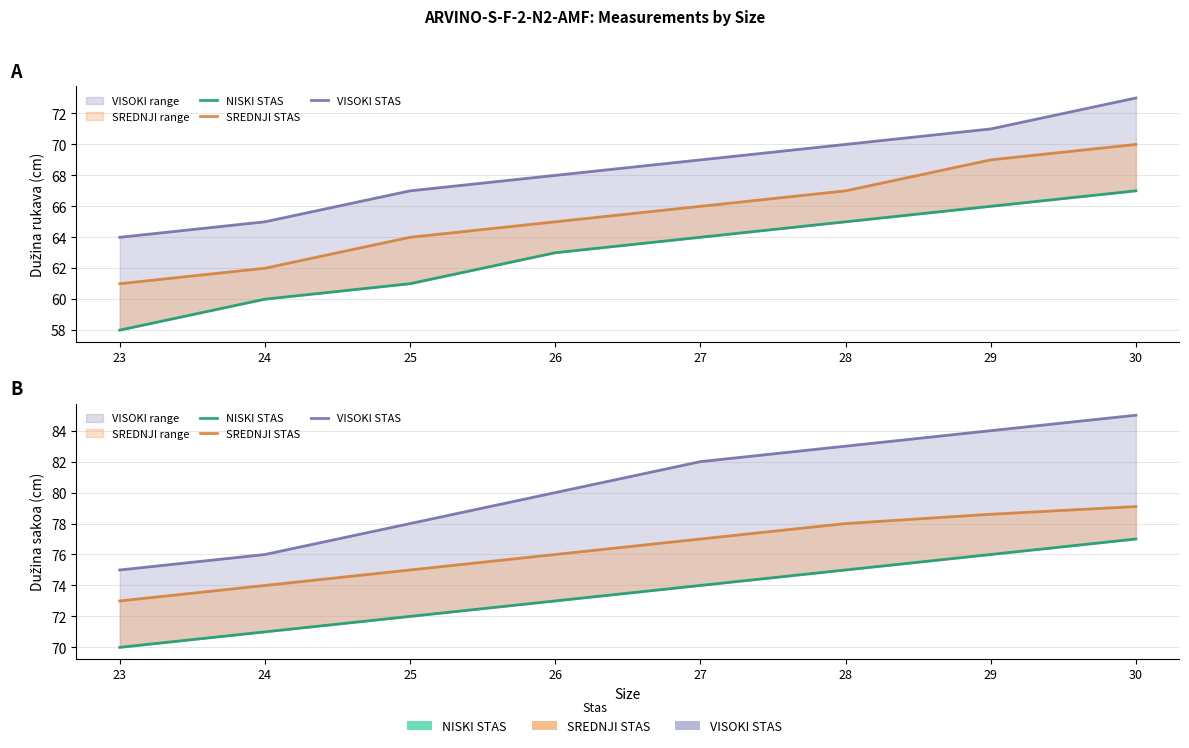

What is the maximum value for NISKI STAS?

77.0